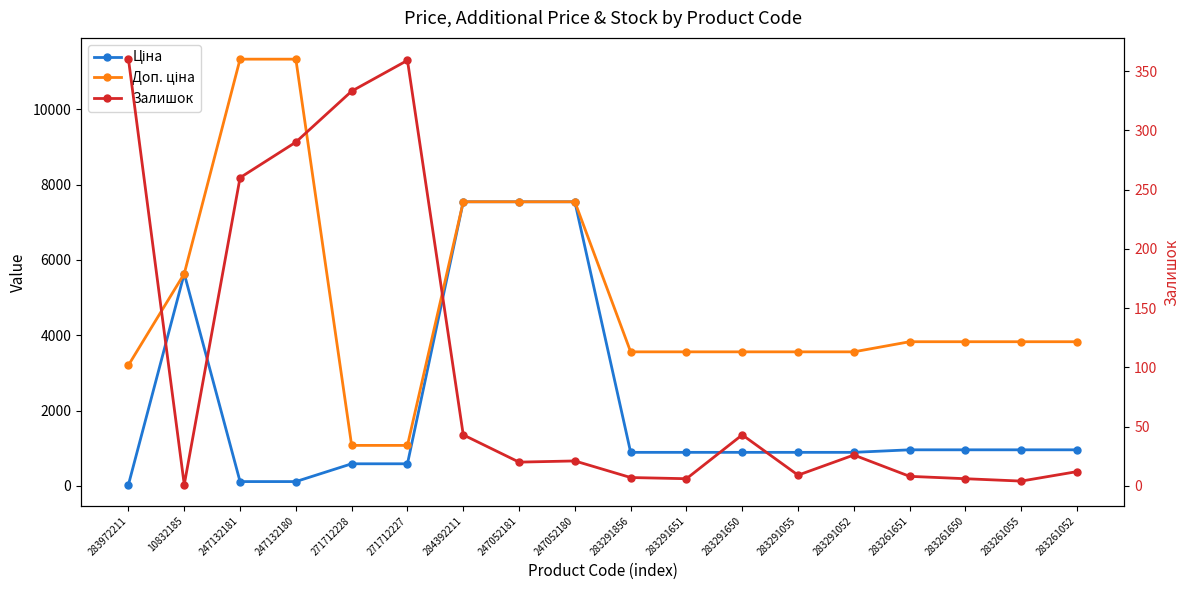

What is the sum of the Ціна values at 10832185 and 283291055?

6525.9